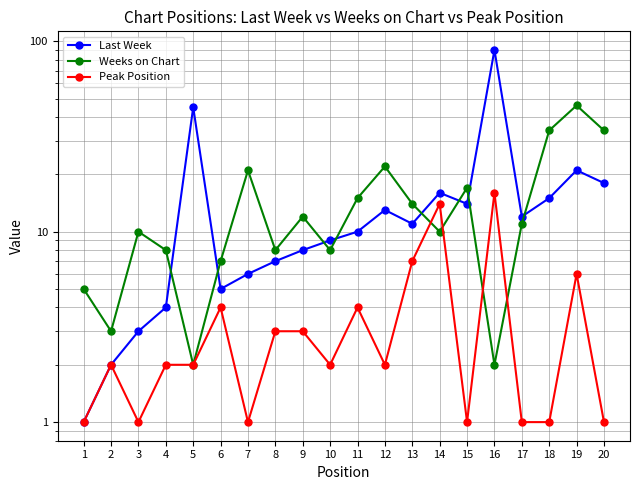

Is it true that Weeks on Chart equals 4 at 17?

False